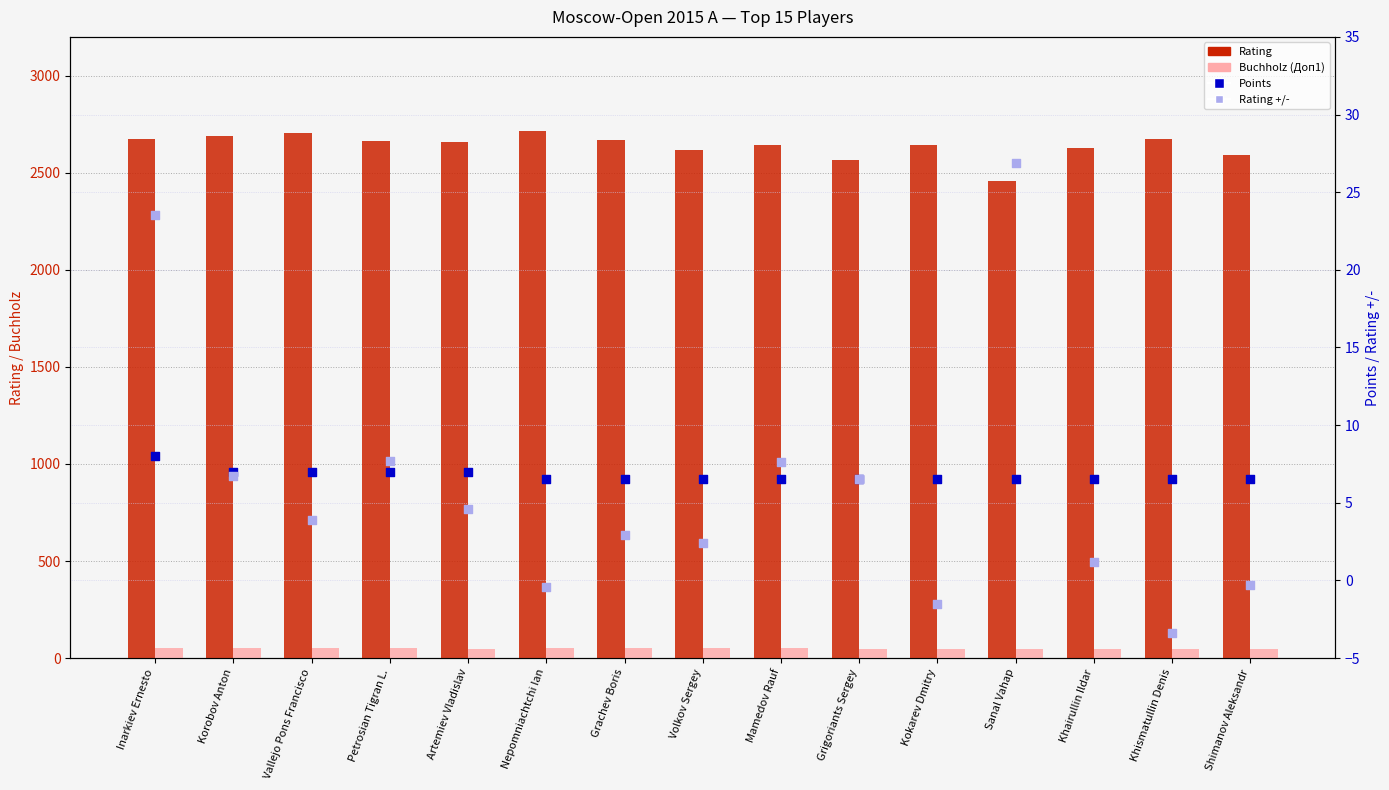

Which series has the largest Y range (max minus min)?

Rating